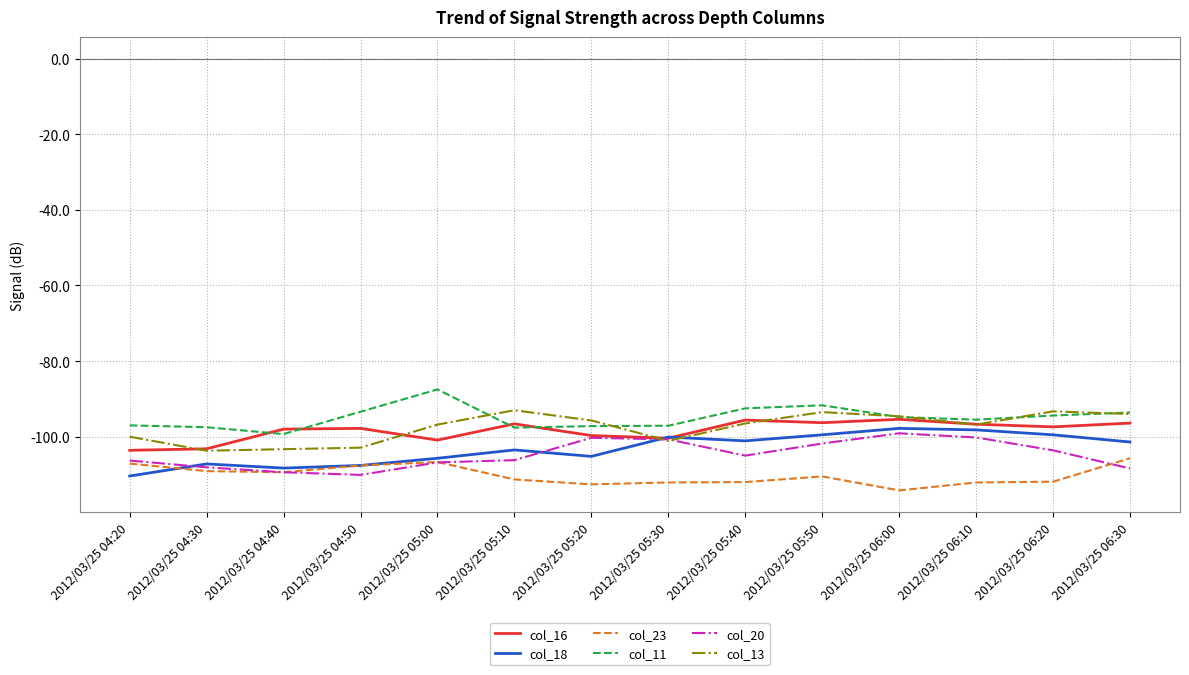

What position from the left is 2012/03/25 06:30?

14